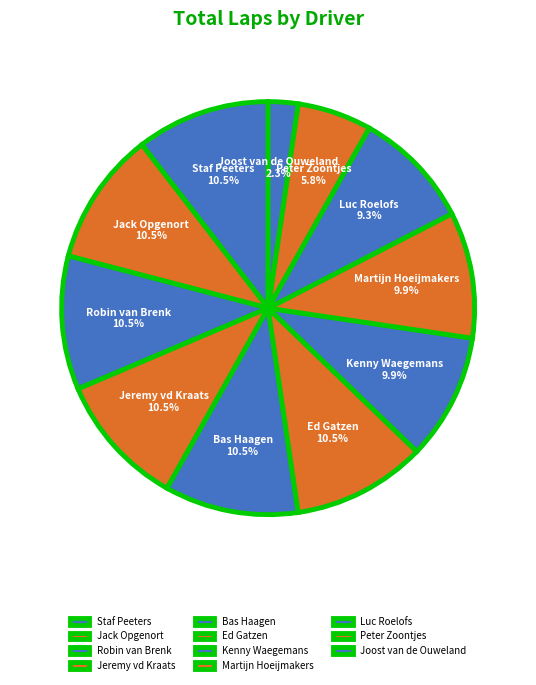

Which category has the smallest portion of the pie?

Joost van de Ouweland